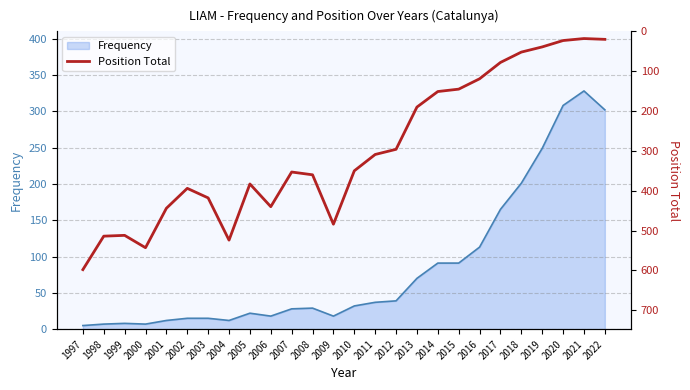

At which label does Frequency reach its peak?

2021